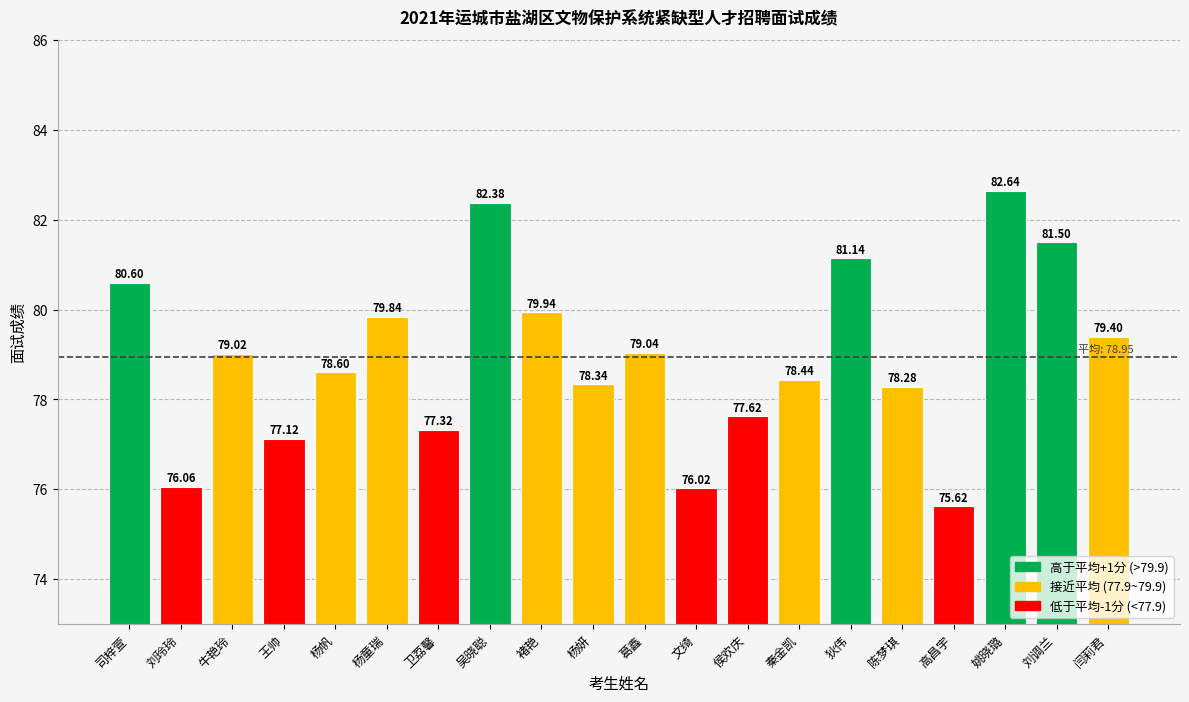

What is the approximate value at 刘玲玲?

76.1